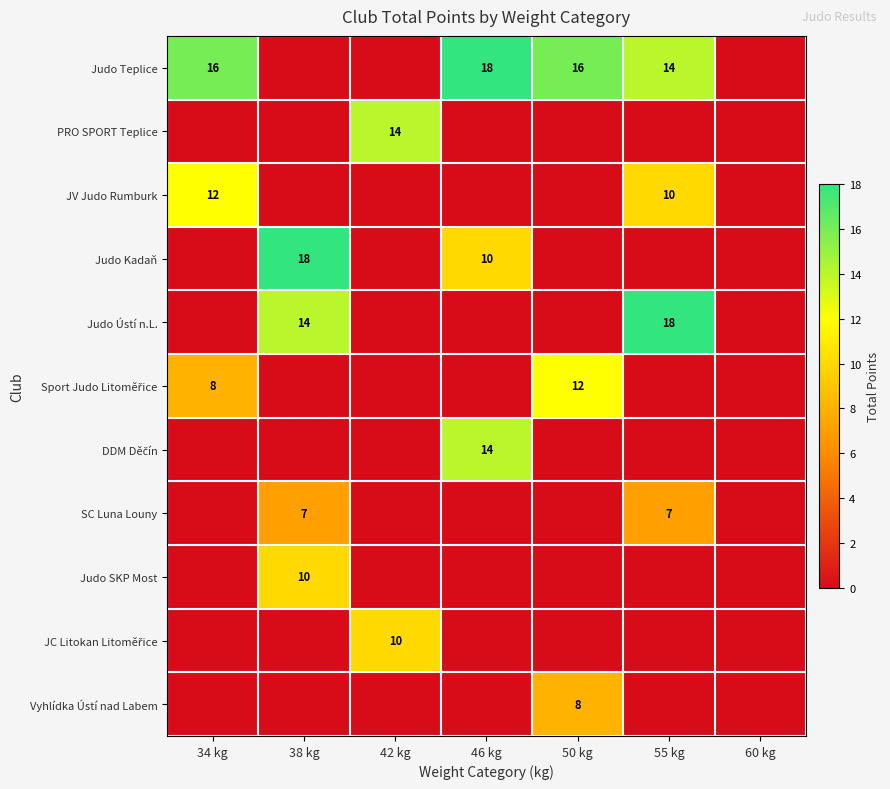

What is the spread (max minus min) of values at 46 kg?

18